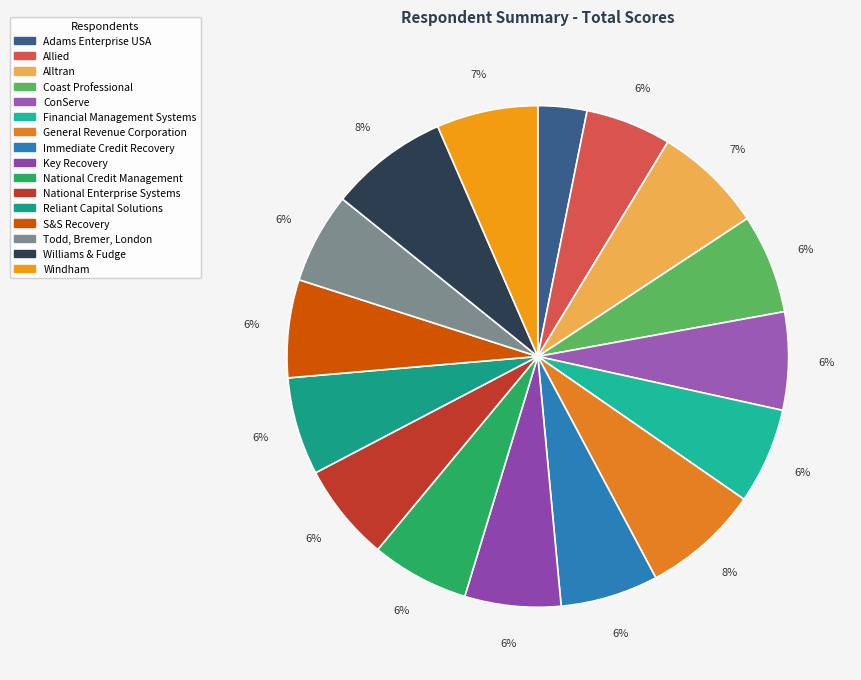

True or false: Todd, Bremer, London accounts for 17% of the total.

False